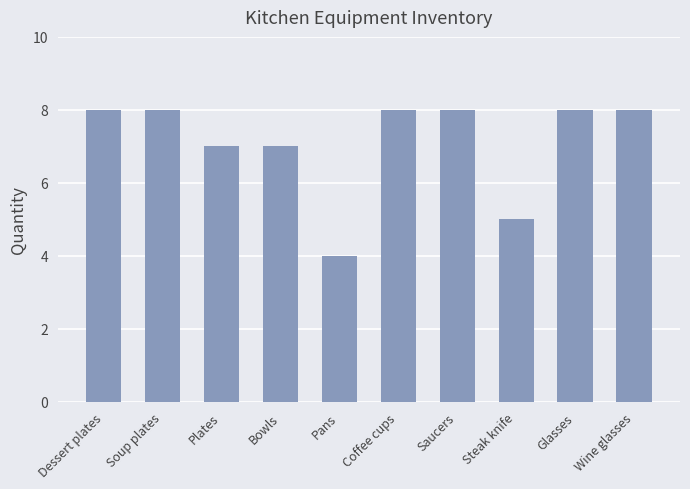

What is the minimum value shown in the chart?

4